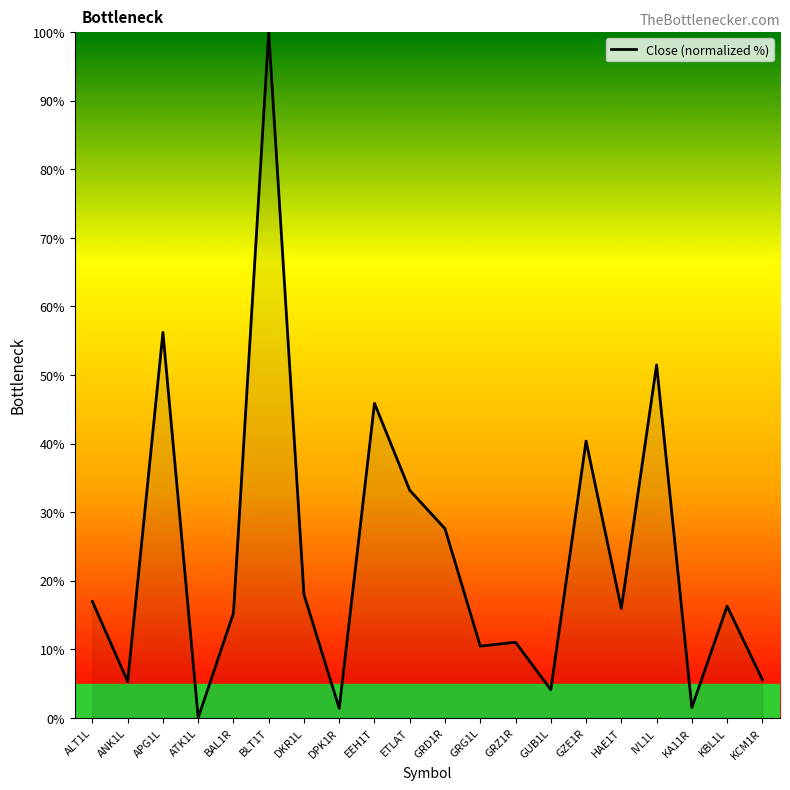

Is it true that the value at HAE1T is 24.2?

False